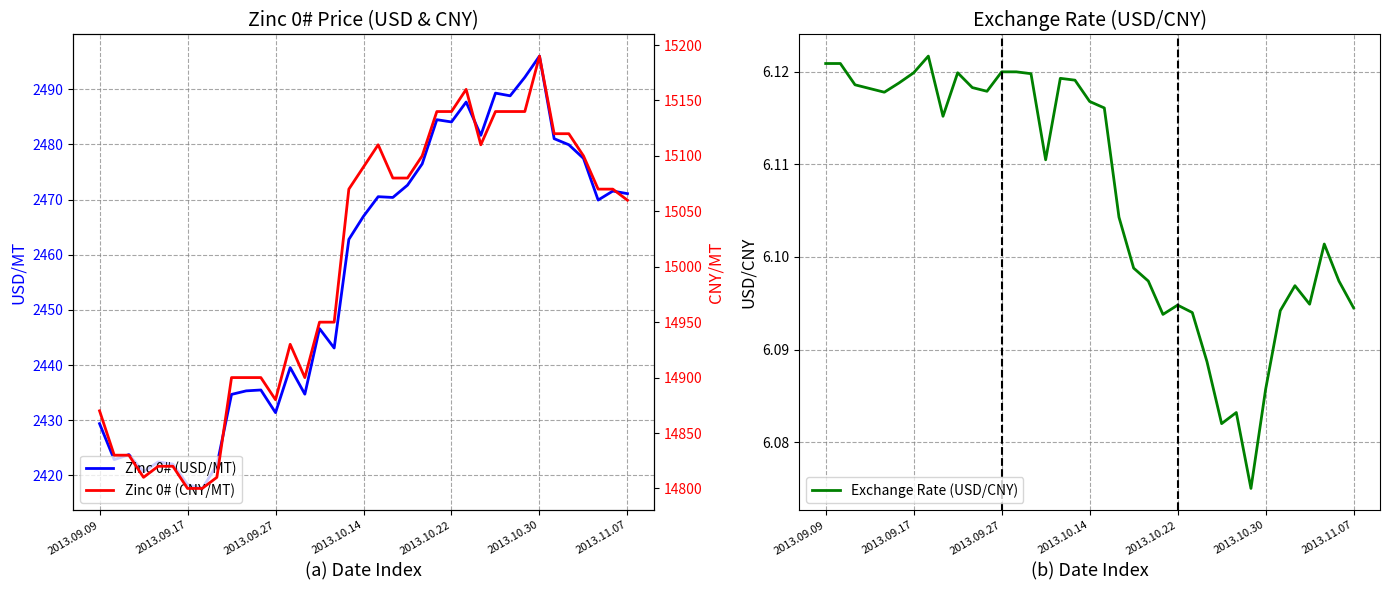

The value of Zinc 0# (USD/MT) at 8 is 4231.4. True or false?

False